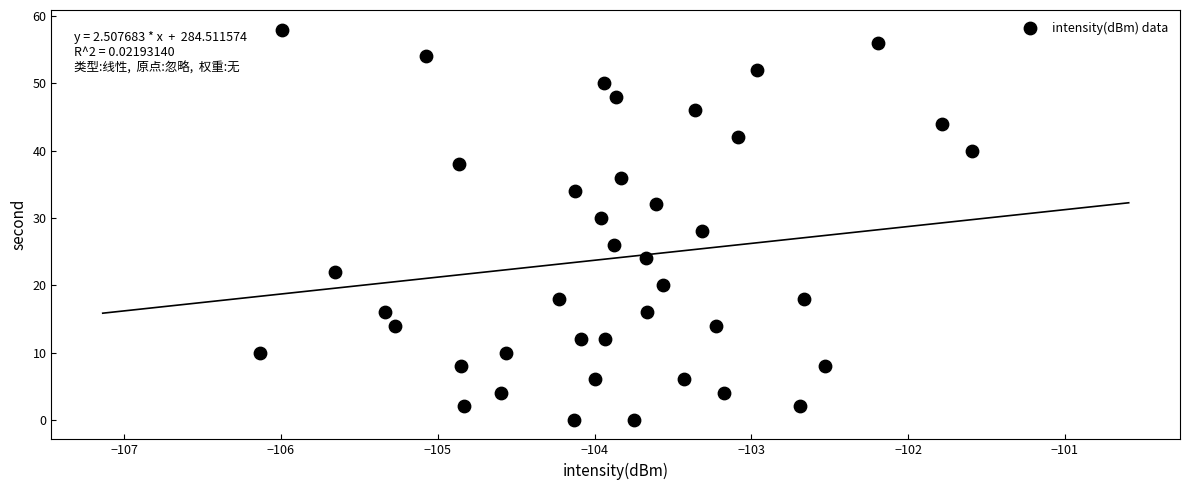

What is the range of Y values (max minus min)?

58